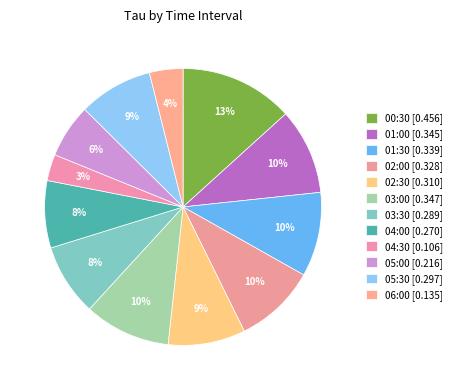

Count the number of slices in the pie.

12